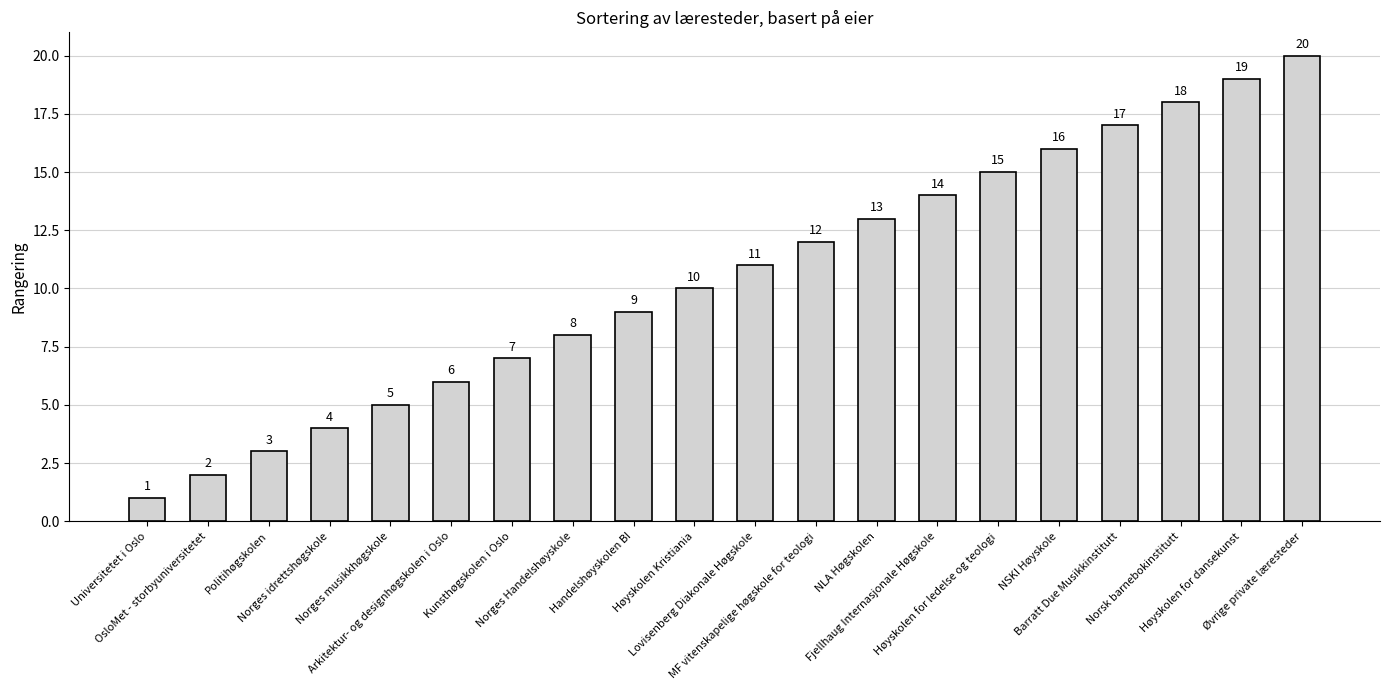

What is the minimum value shown in the chart?

1